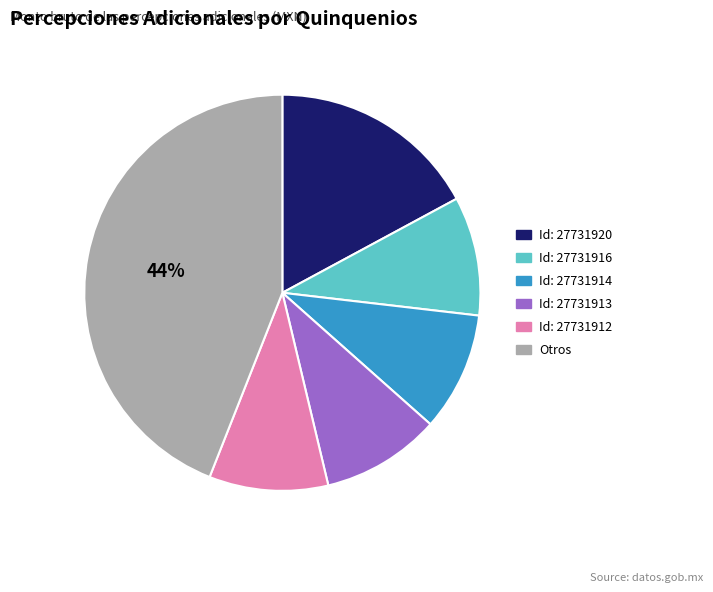

How many segments does this pie chart have?

6